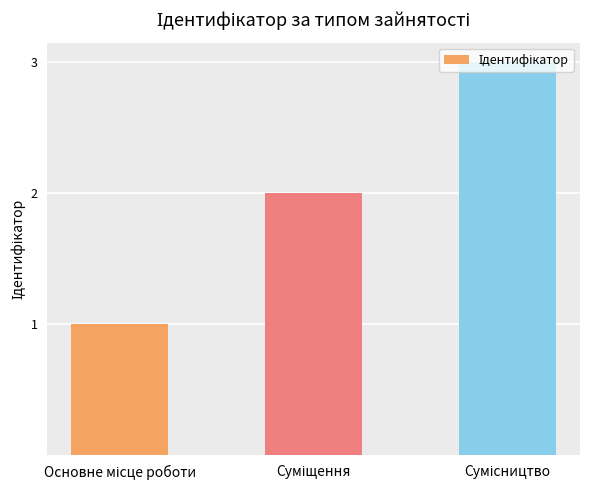

What is the maximum value shown in the chart?

3